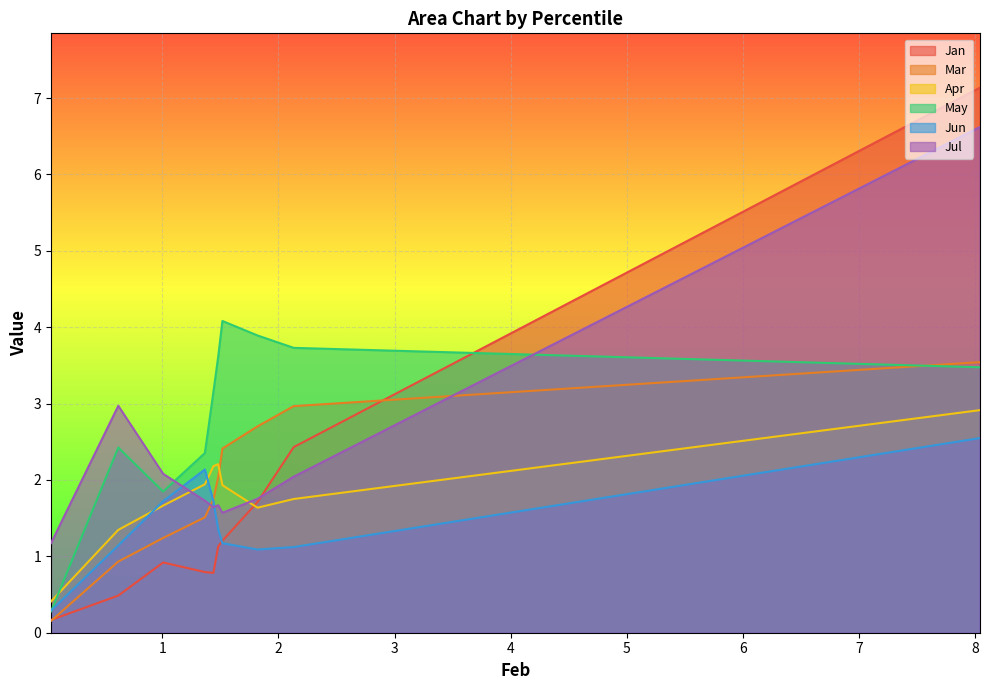

Which series has the largest total across all categories?

May